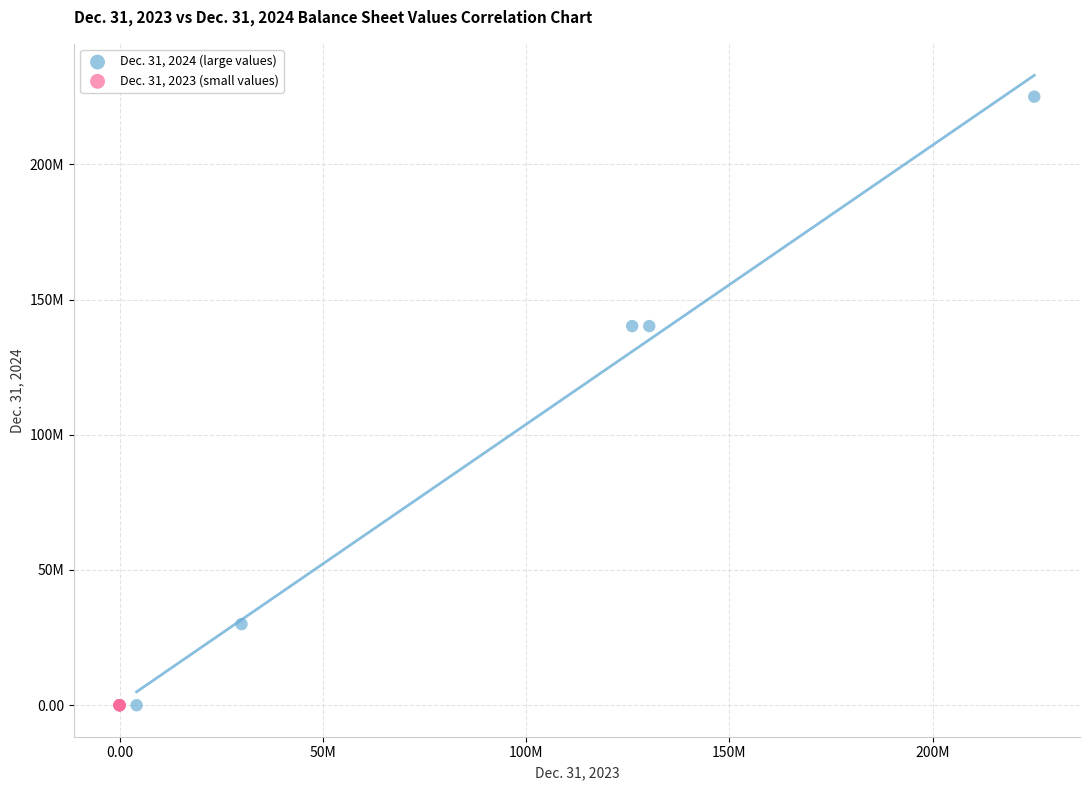

What are all the series names shown in the legend?

Dec. 31, 2024 (large values), Dec. 31, 2023 (small values)